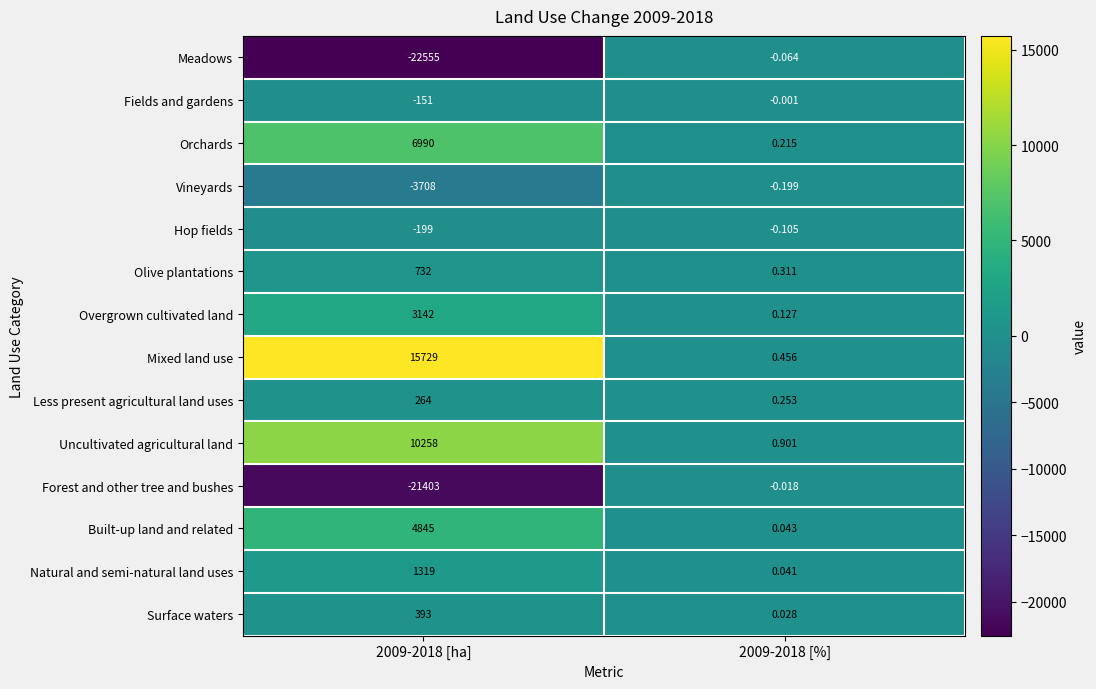

At 2009-2018 [%], list the series in order from smallest to largest.

Vineyards, Hop fields, Meadows, Forest and other tree and bushes, Fields and gardens, Surface waters, Natural and semi-natural land uses, Built-up land and related, Overgrown cultivated land, Orchards, Less present agricultural land uses, Olive plantations, Mixed land use, Uncultivated agricultural land